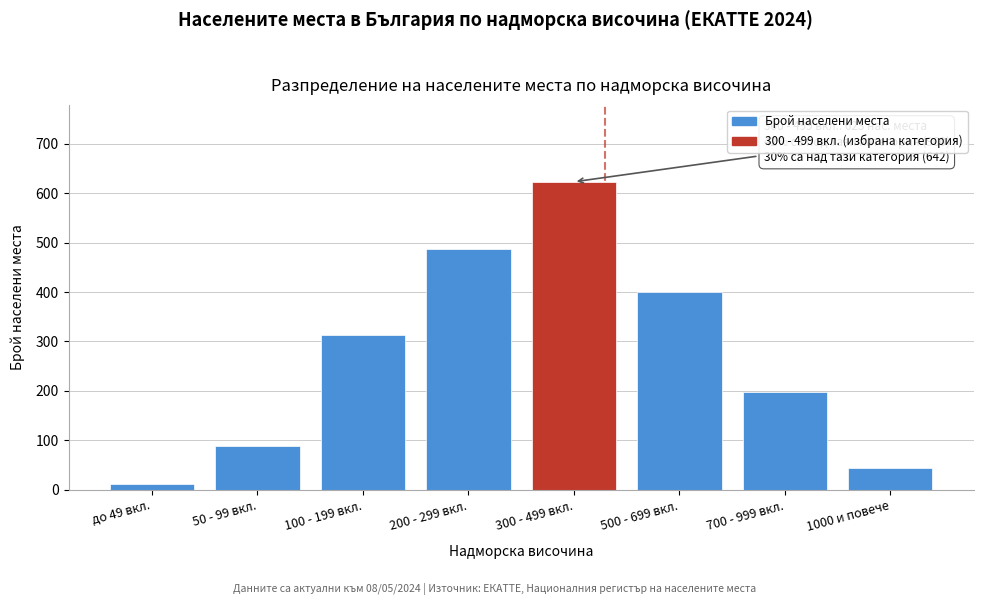

Reading left to right, transcribe all the data shown in this chart.

12	89	312	487	623	401	198	43